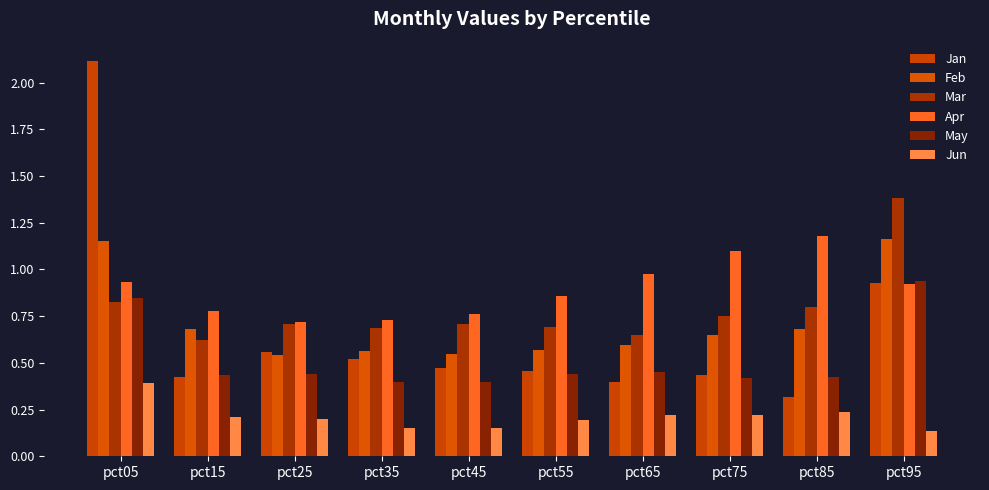

Reading left to right, list all the values displayed in this chart.

Jan: 2.1	0.4	0.6	0.5	0.5	0.5	0.4	0.4	0.3	0.9
Feb: 1.2	0.7	0.5	0.6	0.5	0.6	0.6	0.6	0.7	1.2
Mar: 0.8	0.6	0.7	0.7	0.7	0.7	0.6	0.8	0.8	1.4
Apr: 0.9	0.8	0.7	0.7	0.8	0.9	1.0	1.1	1.2	0.9
May: 0.8	0.4	0.4	0.4	0.4	0.4	0.4	0.4	0.4	0.9
Jun: 0.4	0.2	0.2	0.2	0.2	0.2	0.2	0.2	0.2	0.1